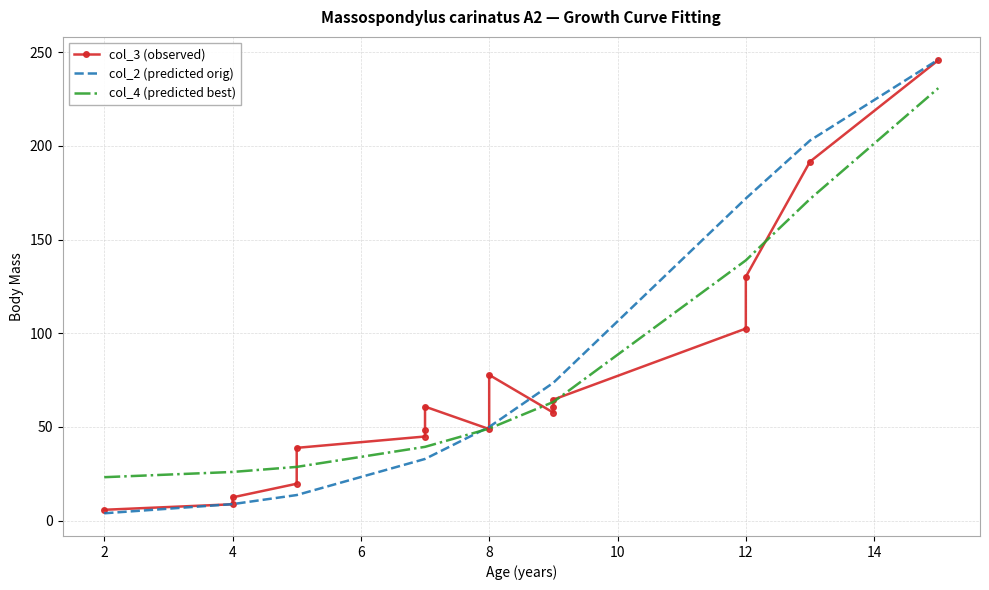

How many values in the col_4 (predicted best) series are below 49?

8